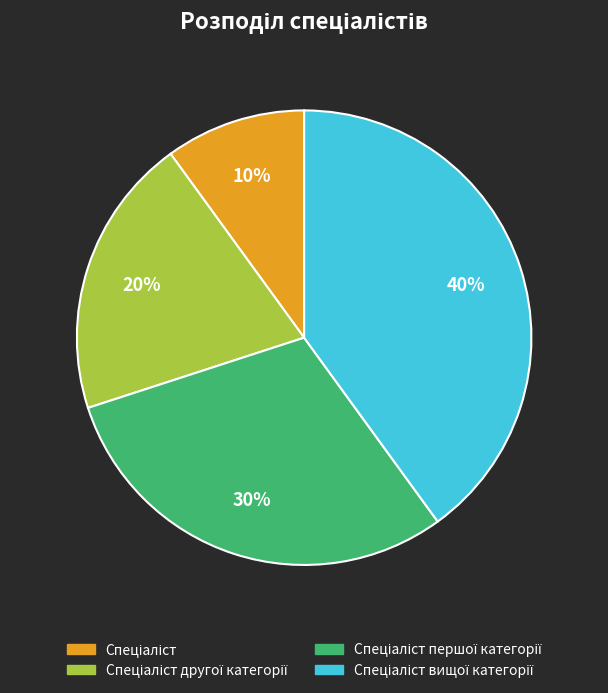

To the nearest percent, what is the average slice percentage?

25%